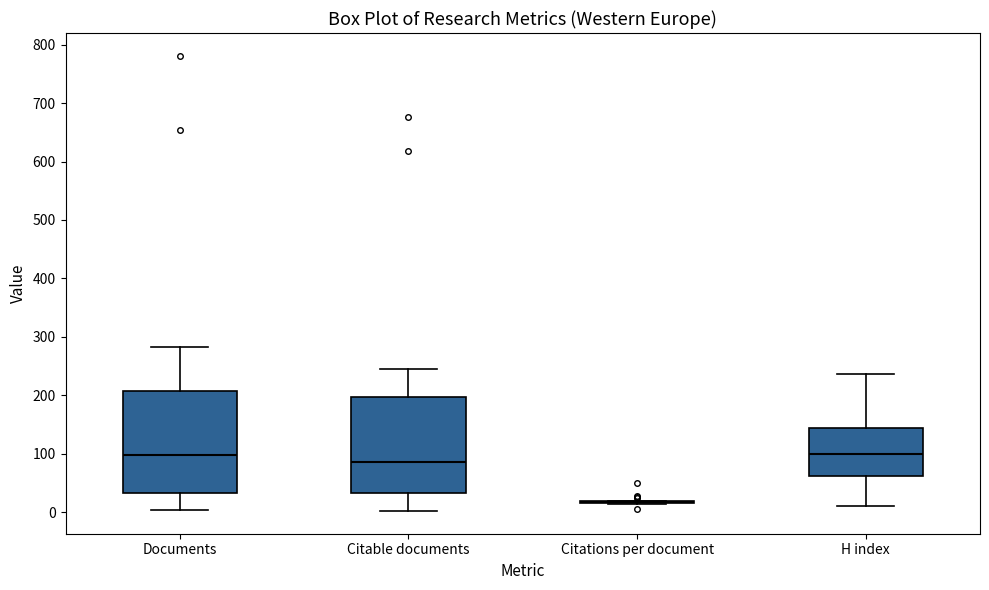

Where does the lower whisker of the box for H index end on the y-axis? The values are not printed on the chart, so give them approximately, as read against the axis.

10